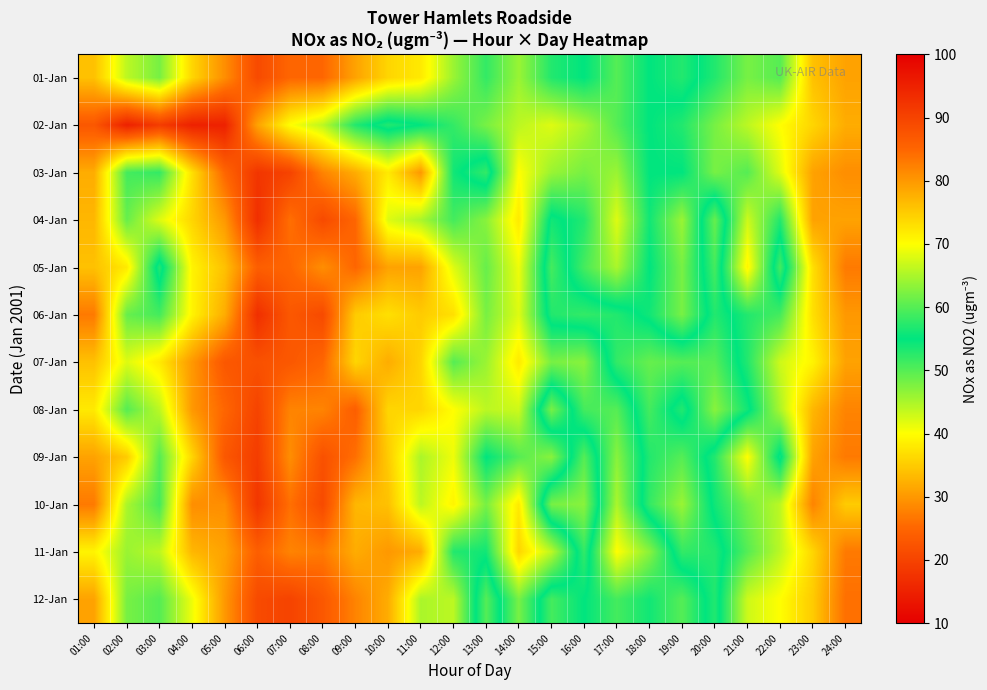

At which category is the sum across all series the highest?

20:00